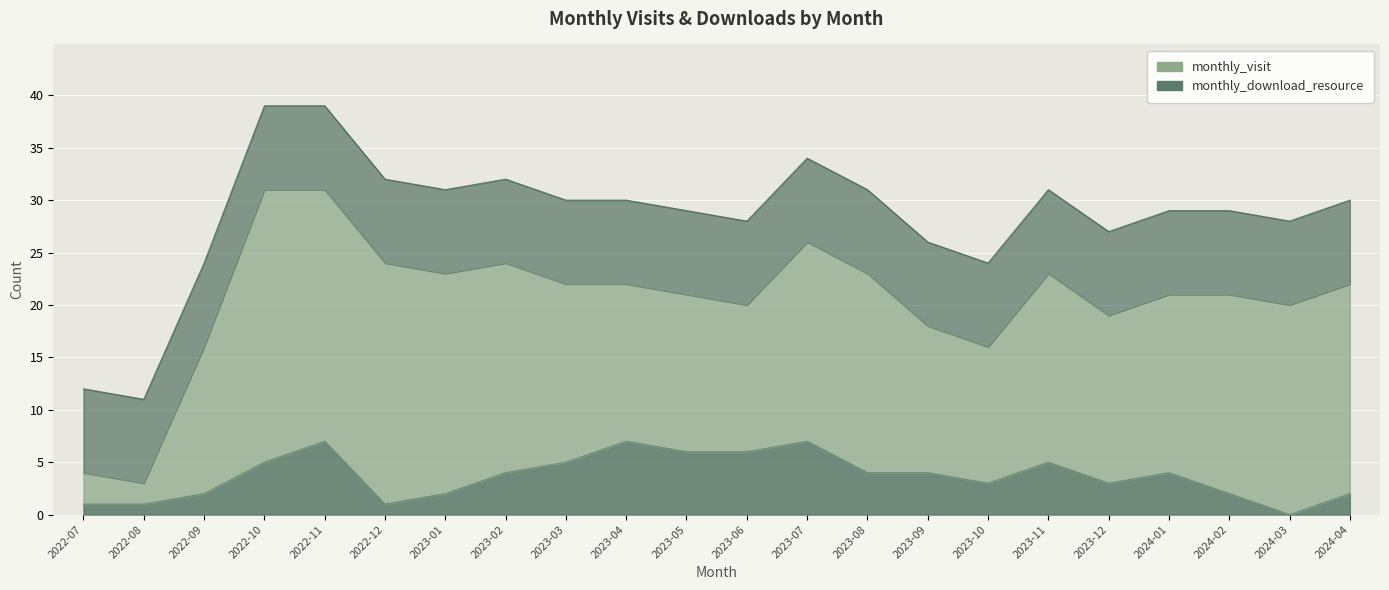

At which category does the chart reach its minimum across all series?

2024-03